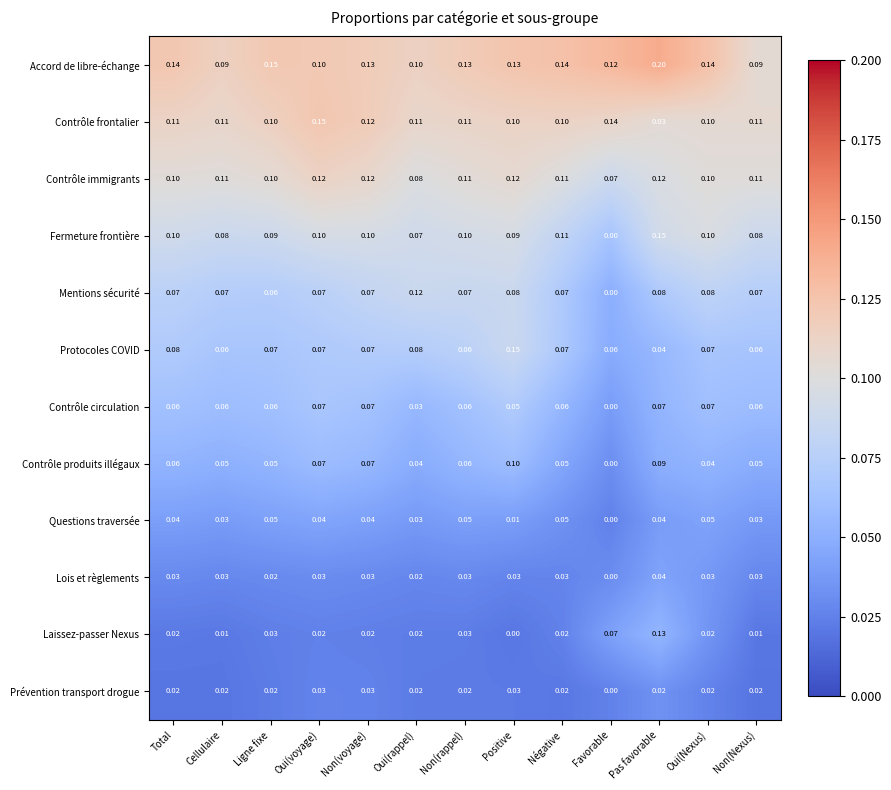

Which series has the largest total across all categories?

Accord de libre-échange